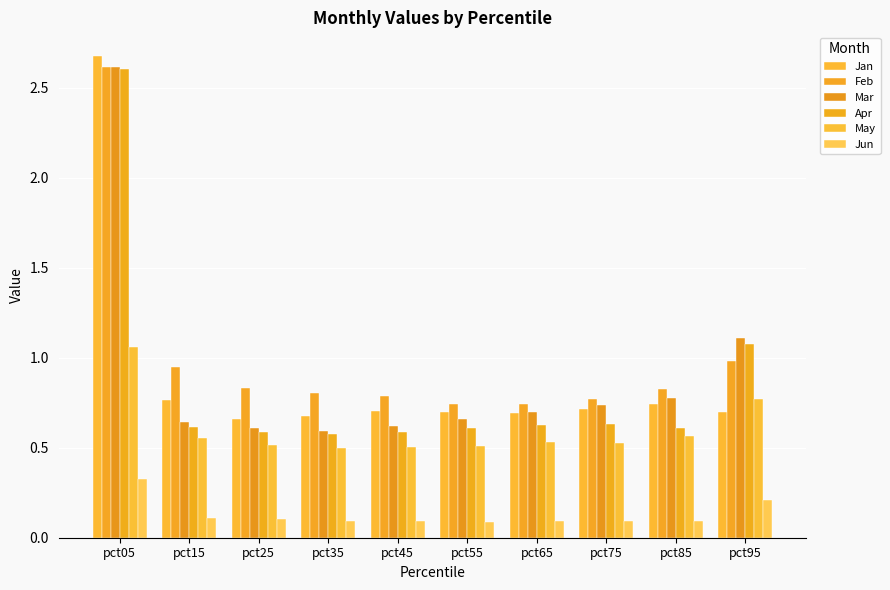

What is the greatest value displayed?

2.7